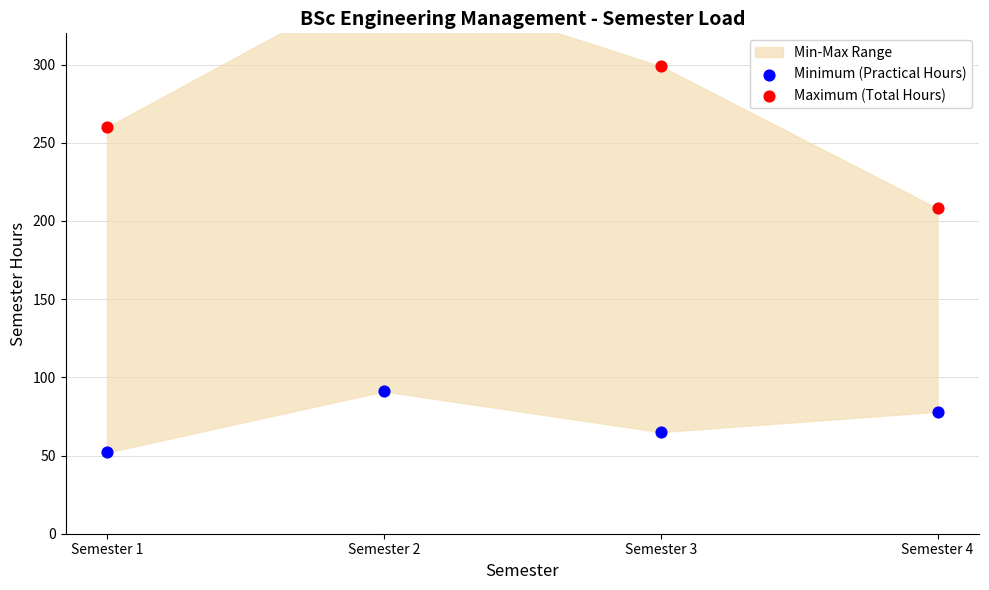

Which series reaches the minimum Y coordinate?

Minimum (Practical Hours)